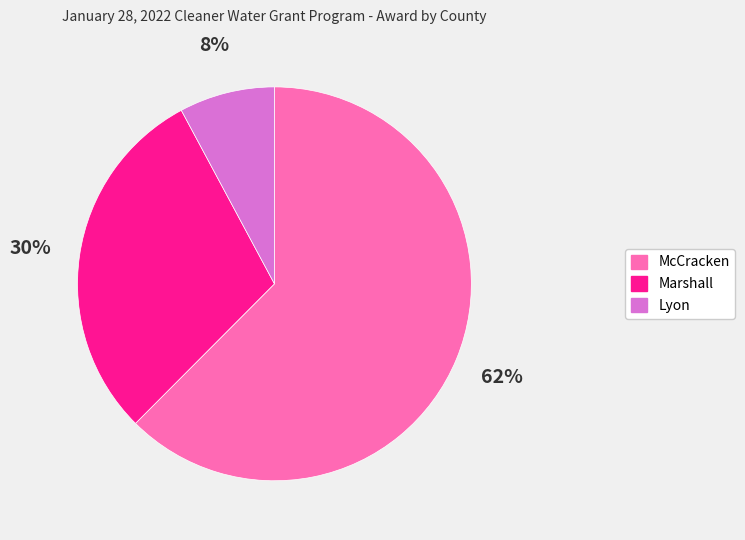

Which has a higher value, Lyon or McCracken?

McCracken